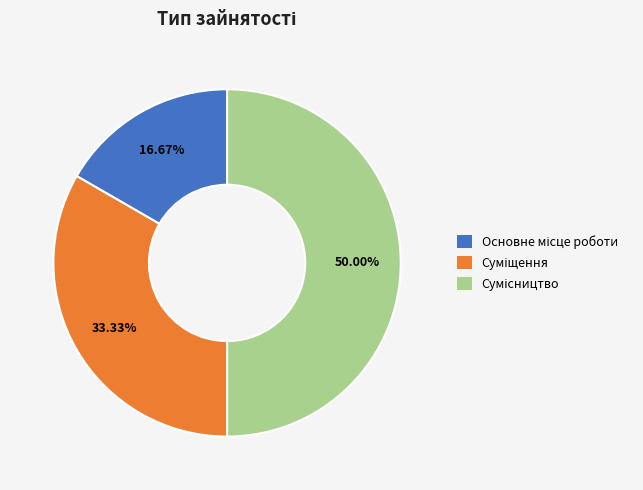

Is it true that Суміщення is 21% of the pie?

False